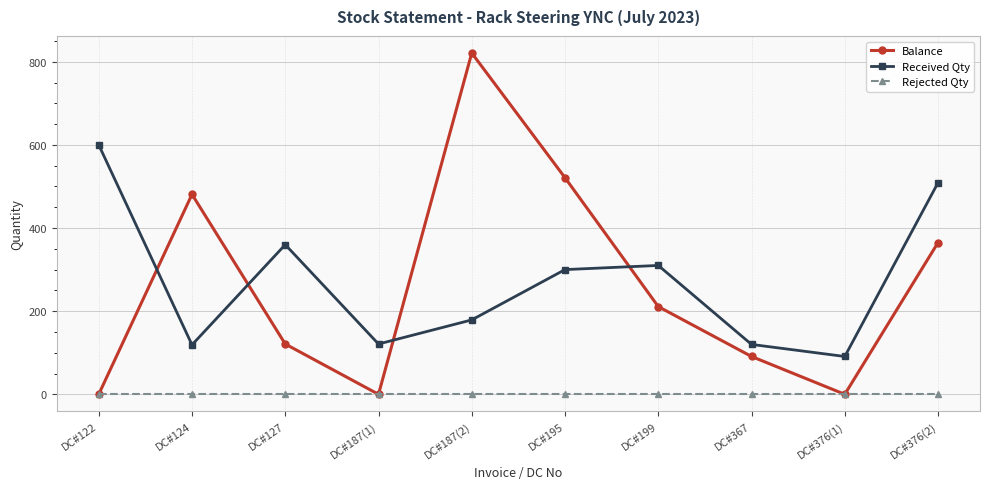

How many interior local valleys does the Received Qty series have?

3